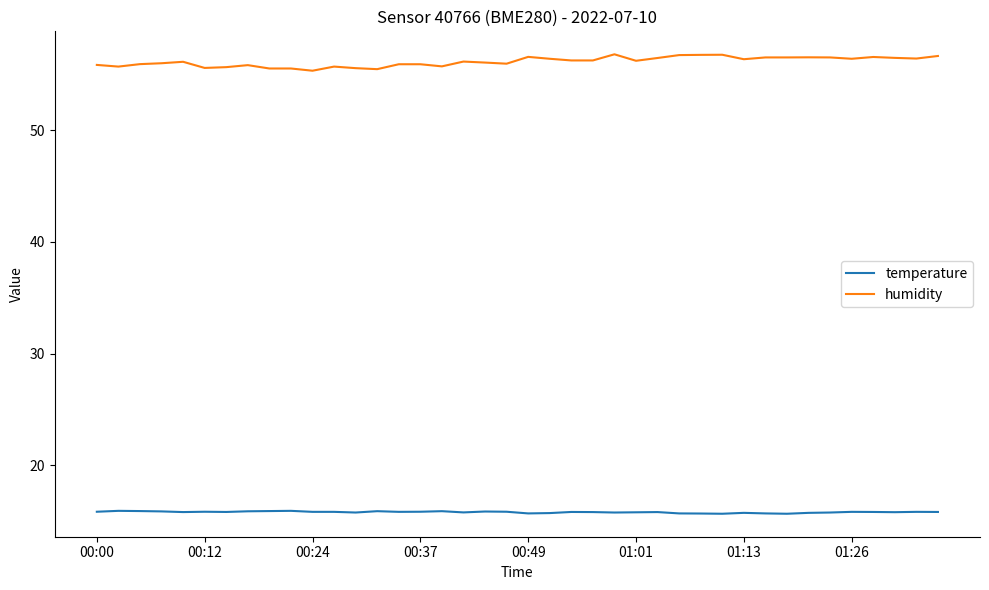

True or false: humidity and temperature intersect in this chart.

False